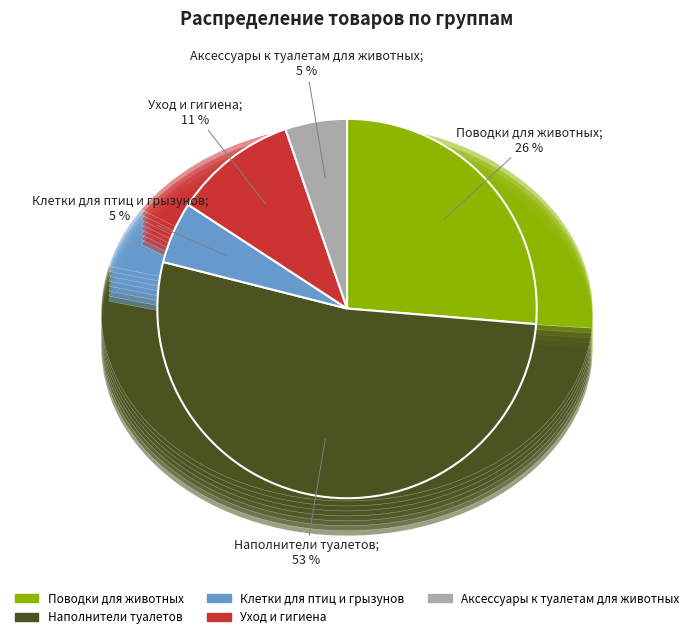

To the nearest percent, what portion does Аксессуары к туалетам для животных represent?

5%